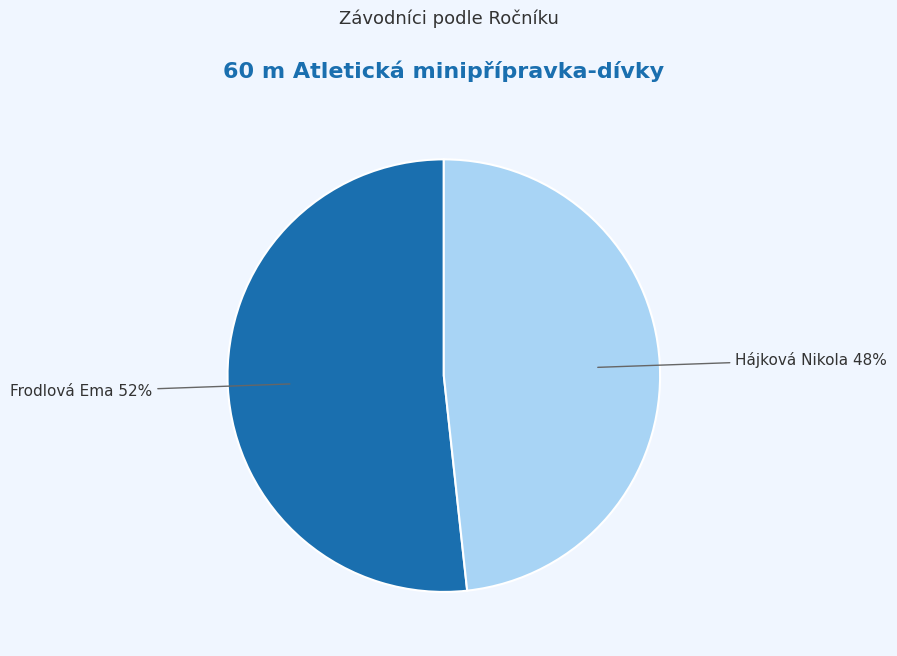

Is there any slice that represents more than half of the pie?

Yes